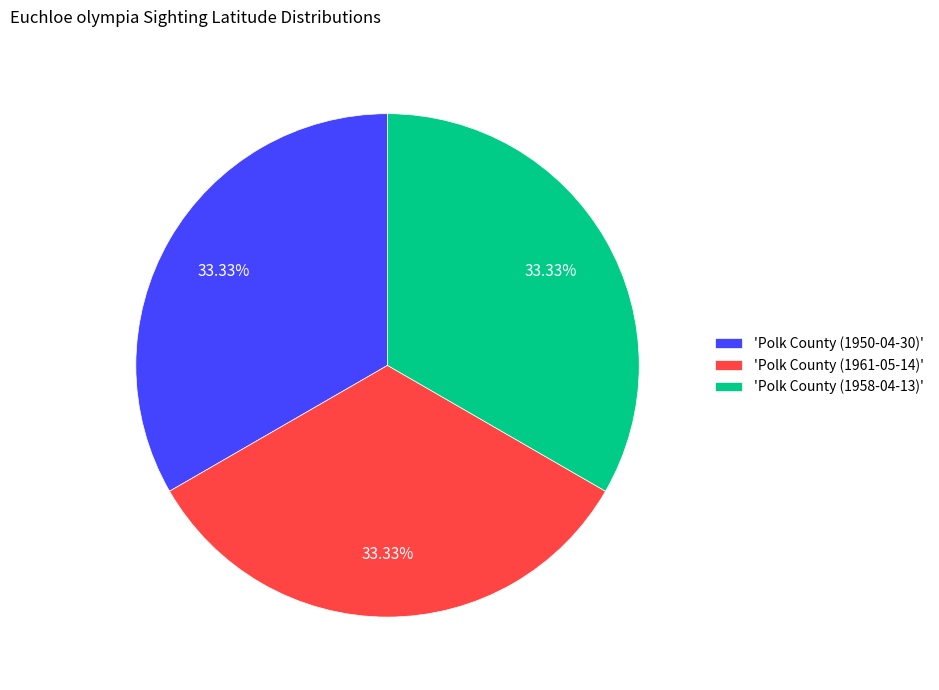

Does any single category account for the majority?

No